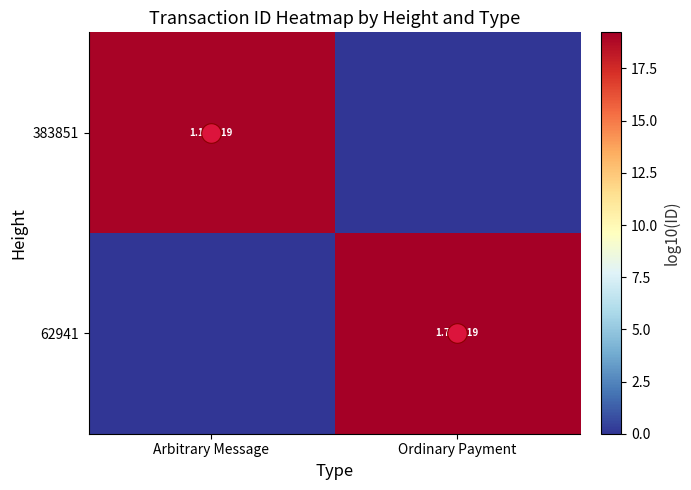

Where is 383851 nearest to the value 9?

Ordinary Payment